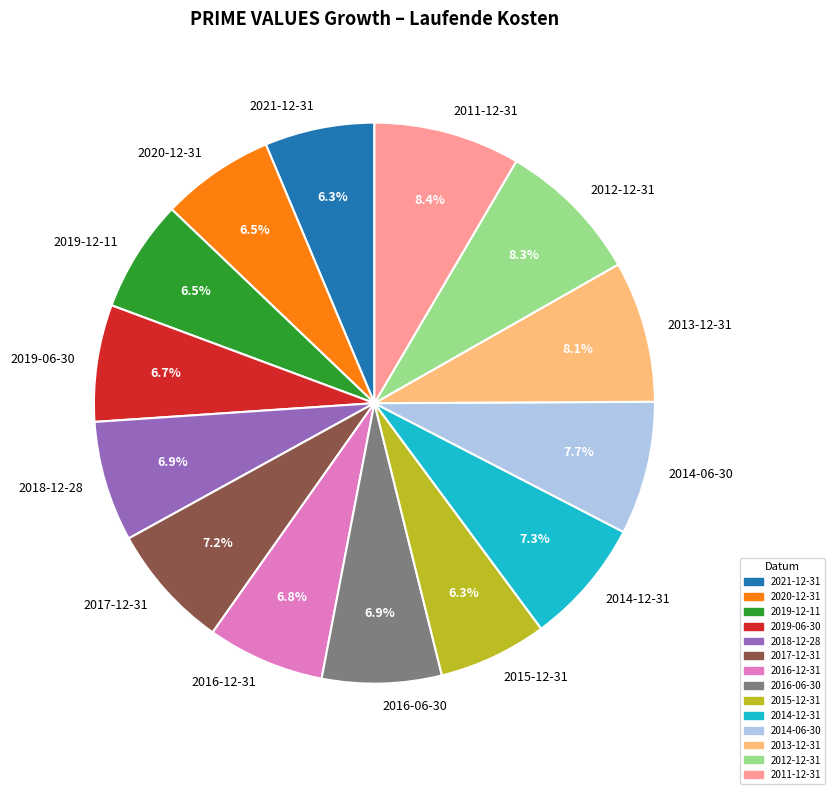

Is it true that 2021-12-31 is 1% of the pie?

False